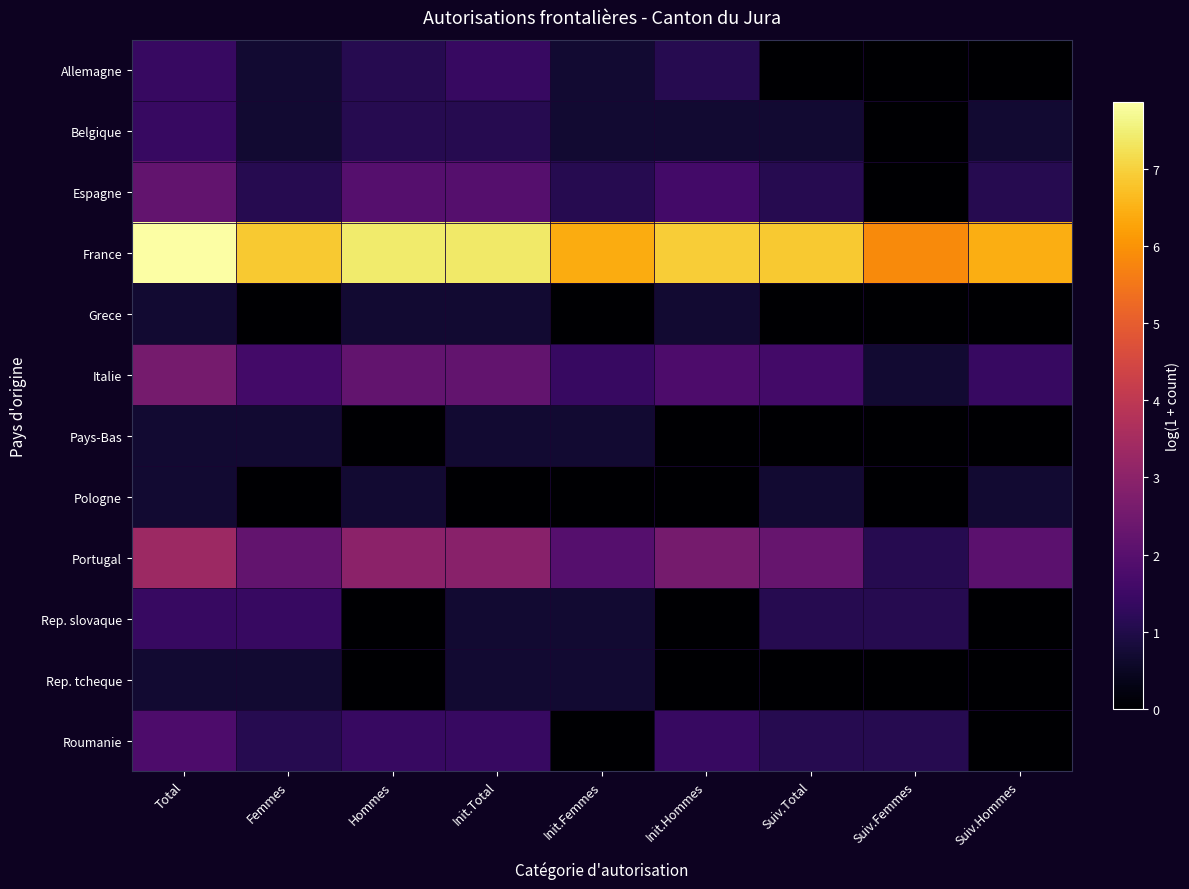

Count the number of data series in this chart.

12